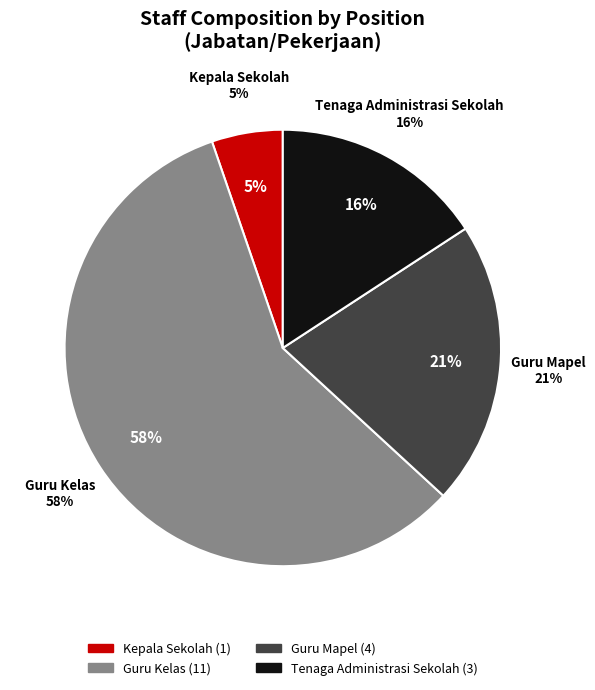

Does any single category account for the majority?

Yes